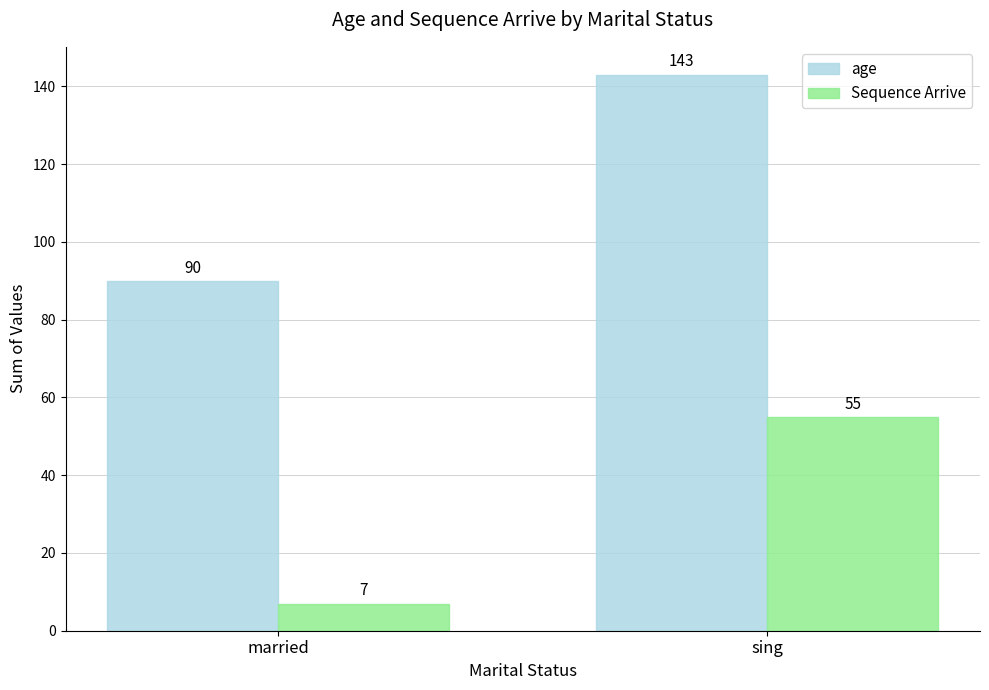

What is the average value of the Sequence Arrive series?

31